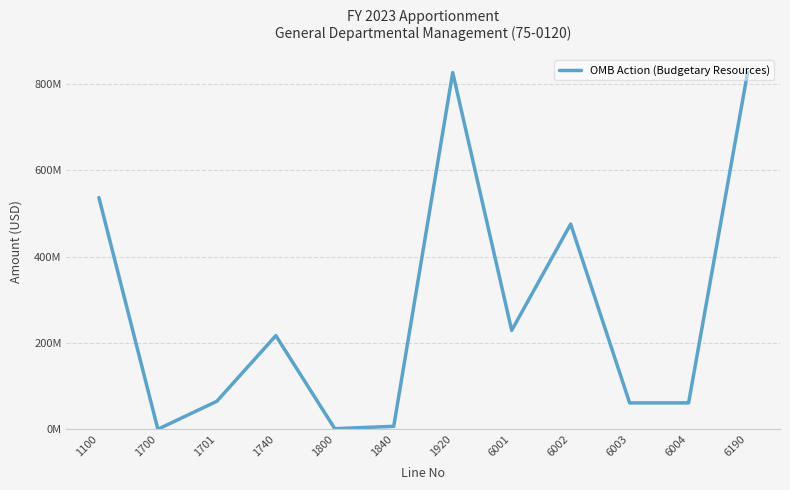

Approximately how many times larger is the value at 6004 compared to 1100?

0.1